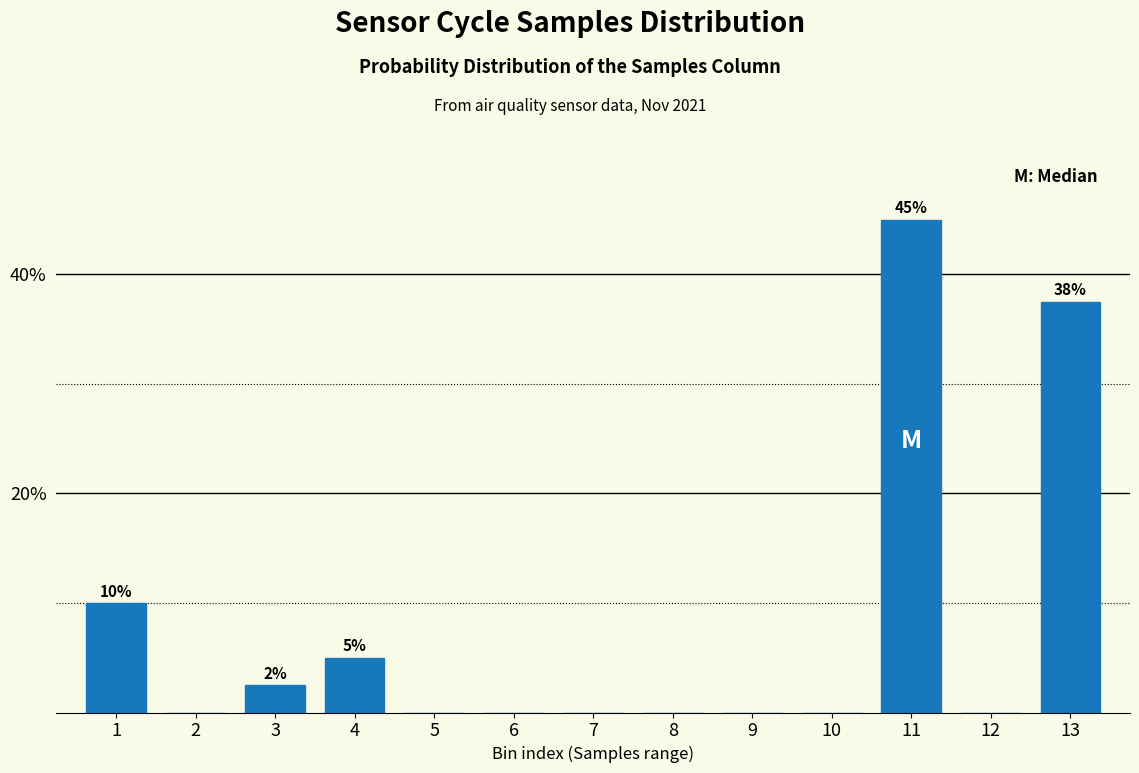

Reading left to right, what are all the values shown in this chart?

1=10.0	2=0.0	3=2.5	4=5.0	5=0.0	6=0.0	7=0.0	8=0.0	9=0.0	10=0.0	11=45.0	12=0.0	13=37.5